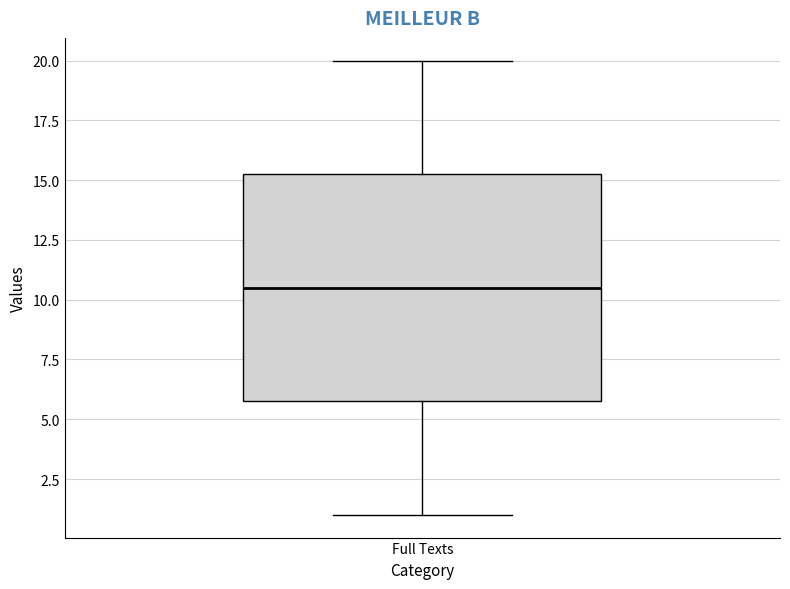

Where is the lower edge of the box for Full Texts on the y-axis? The values are not printed on the chart, so give them approximately, as read against the axis.

6.0